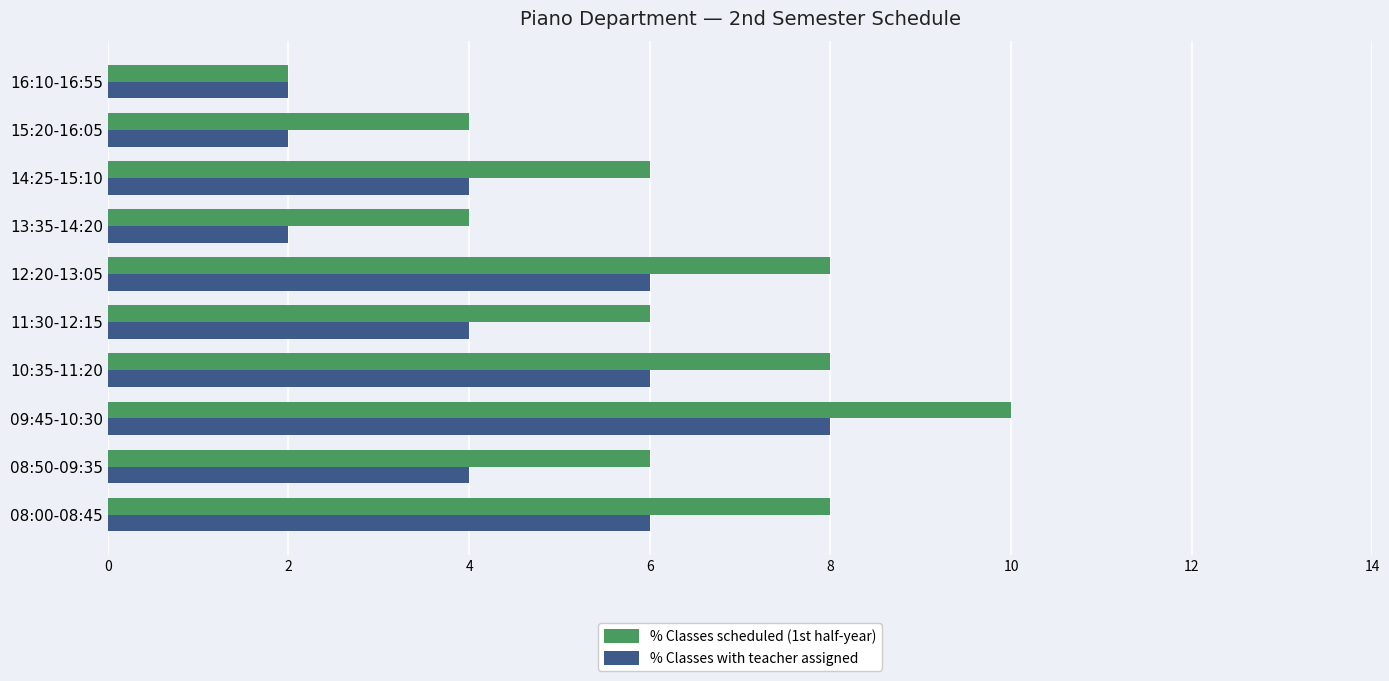

What is the sum of all % Classes scheduled (1st half-year) values?

62